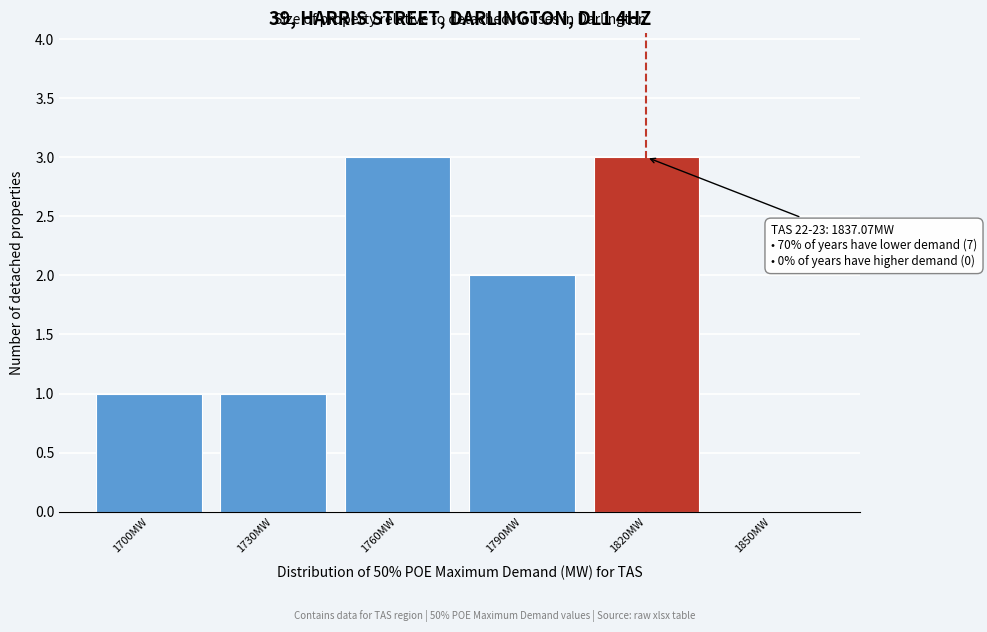

Reading left to right, transcribe all the data shown in this chart.

1700MW=1	1730MW=1	1760MW=3	1790MW=2	1820MW=3	1850MW=0